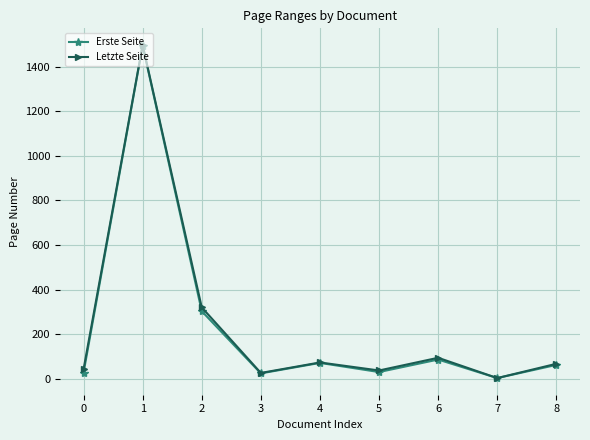

The value of Erste Seite at 8 is 62. True or false?

True